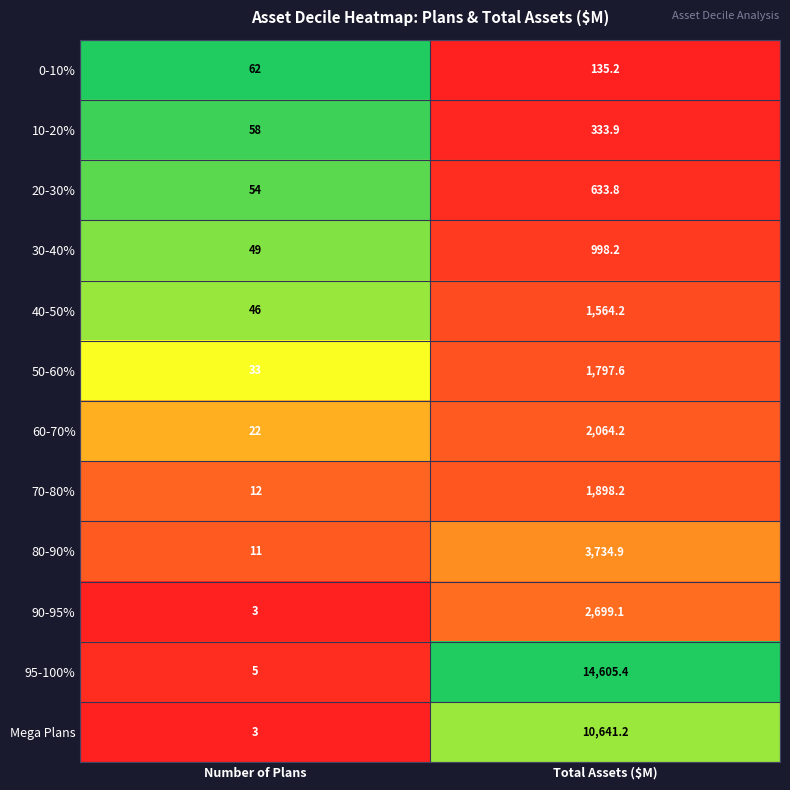

Reading left to right, extract all data points from this chart.

0-10%: Number of Plans=62.0	Total Assets ($M)=135.2
10-20%: Number of Plans=58.0	Total Assets ($M)=333.9
20-30%: Number of Plans=54.0	Total Assets ($M)=633.8
30-40%: Number of Plans=49.0	Total Assets ($M)=998.2
40-50%: Number of Plans=46.0	Total Assets ($M)=1564.2
50-60%: Number of Plans=33.0	Total Assets ($M)=1797.6
60-70%: Number of Plans=22.0	Total Assets ($M)=2064.2
70-80%: Number of Plans=12.0	Total Assets ($M)=1898.2
80-90%: Number of Plans=11.0	Total Assets ($M)=3734.9
90-95%: Number of Plans=3.0	Total Assets ($M)=2699.1
95-100%: Number of Plans=5.0	Total Assets ($M)=14605.4
Mega Plans: Number of Plans=3.0	Total Assets ($M)=10641.2